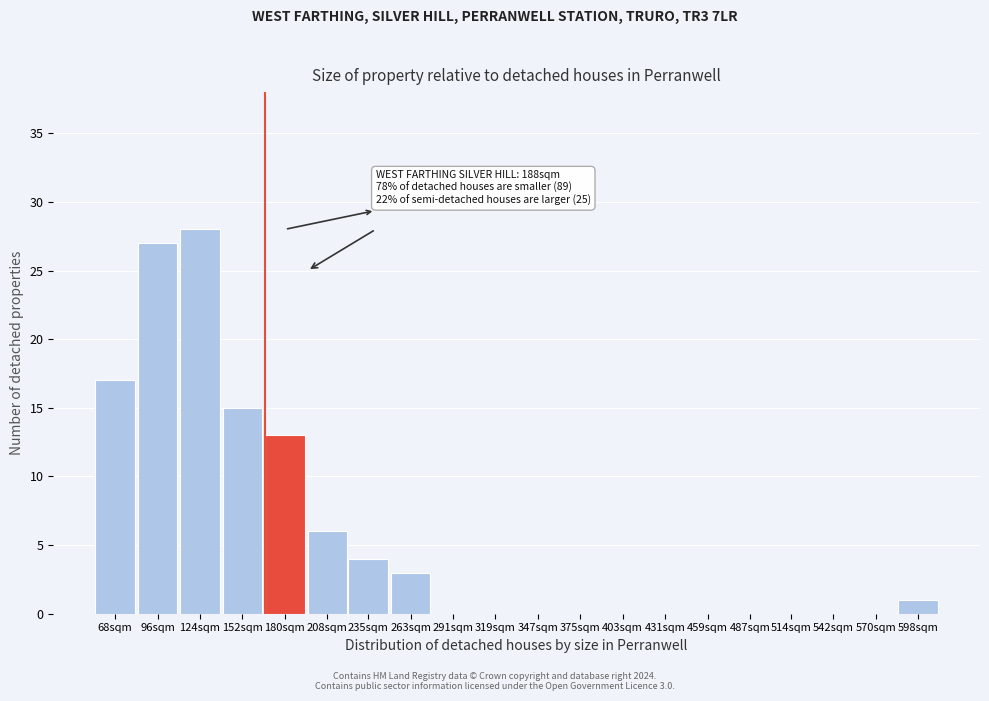

Reading left to right, extract all data points from this chart.

68sqm=17	96sqm=27	124sqm=28	152sqm=15	180sqm=13	208sqm=6	235sqm=4	263sqm=3	291sqm=0	319sqm=0	347sqm=0	375sqm=0	403sqm=0	431sqm=0	459sqm=0	487sqm=0	514sqm=0	542sqm=0	570sqm=0	598sqm=1